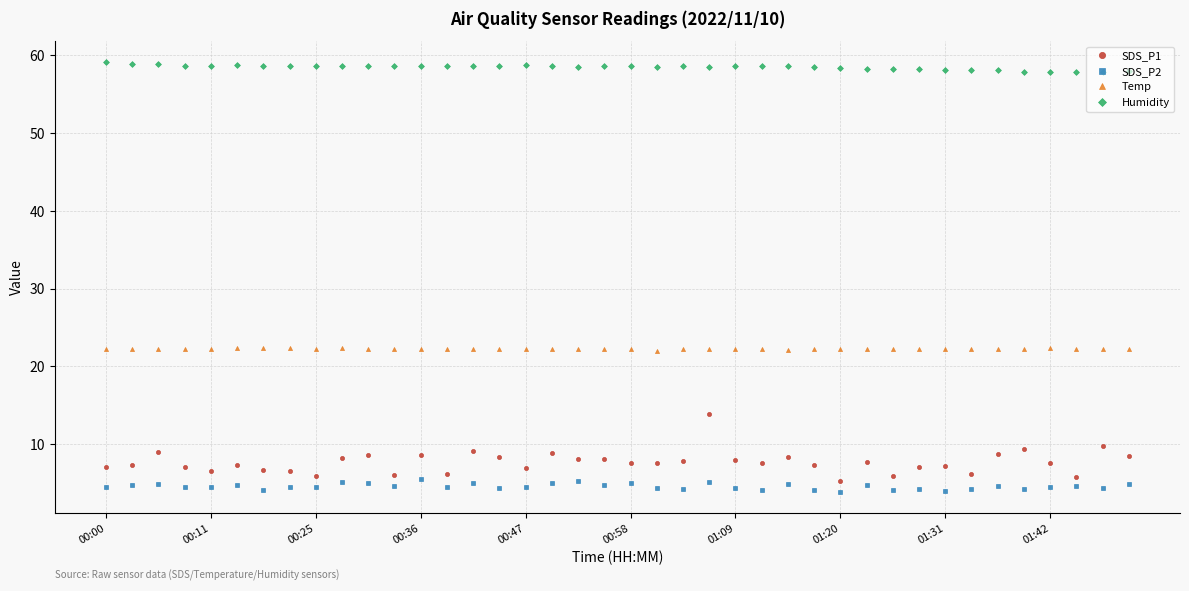

True or false: SDS_P2 and Temp cross at least once.

False